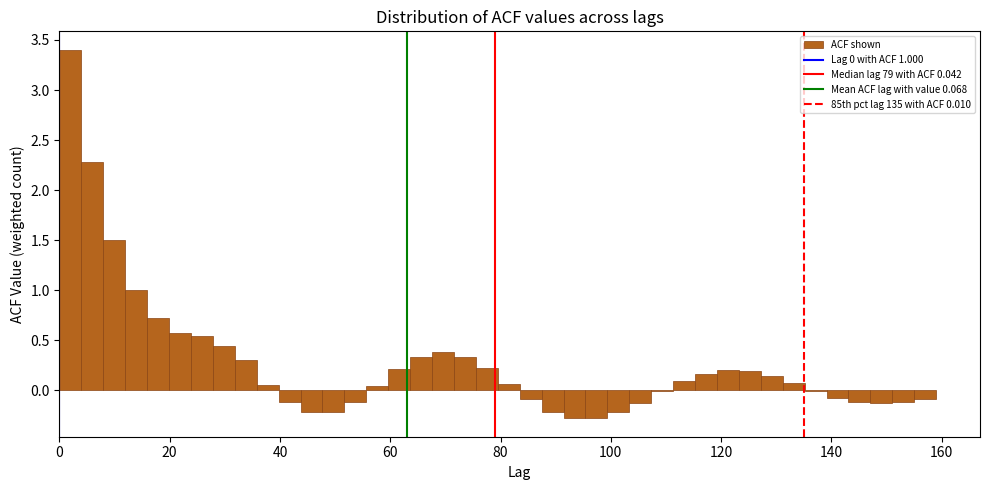

Around what value on the x-axis is the tallest bar? Give the approximate position of its centre, as read against the axis.

2